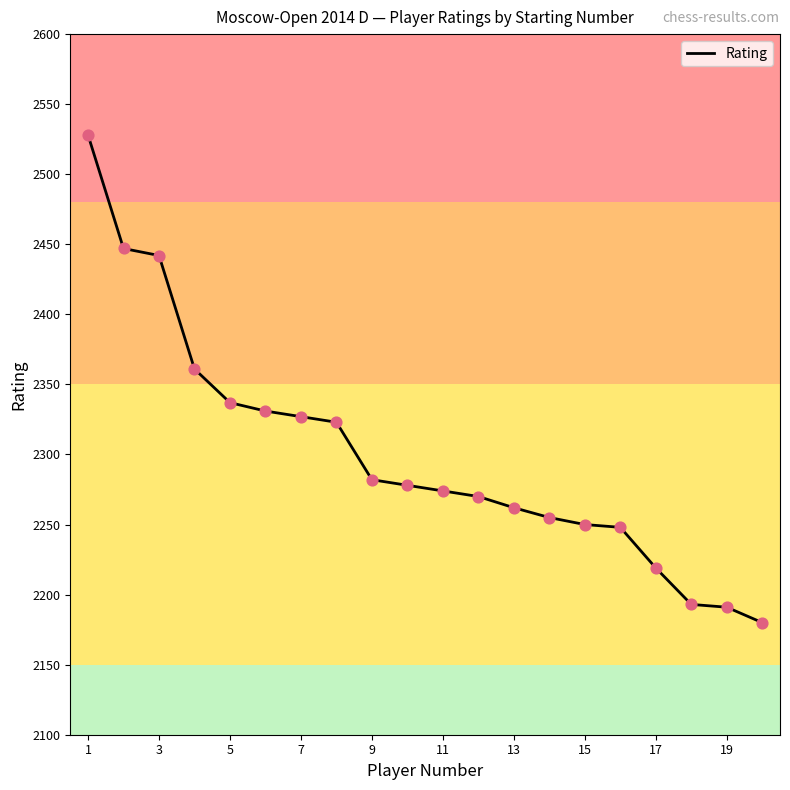

What is the maximum value shown in the chart?

2528